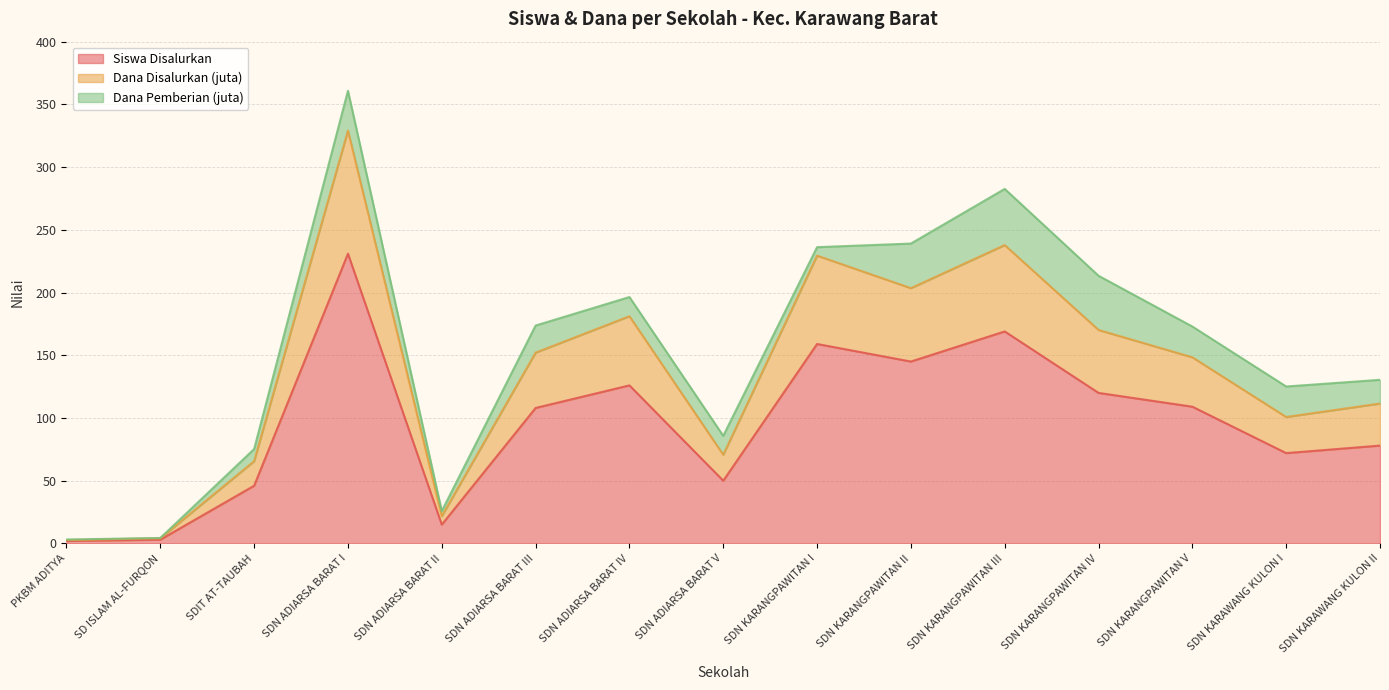

Which label corresponds to the largest value in the chart?

SDN ADIARSA BARAT I